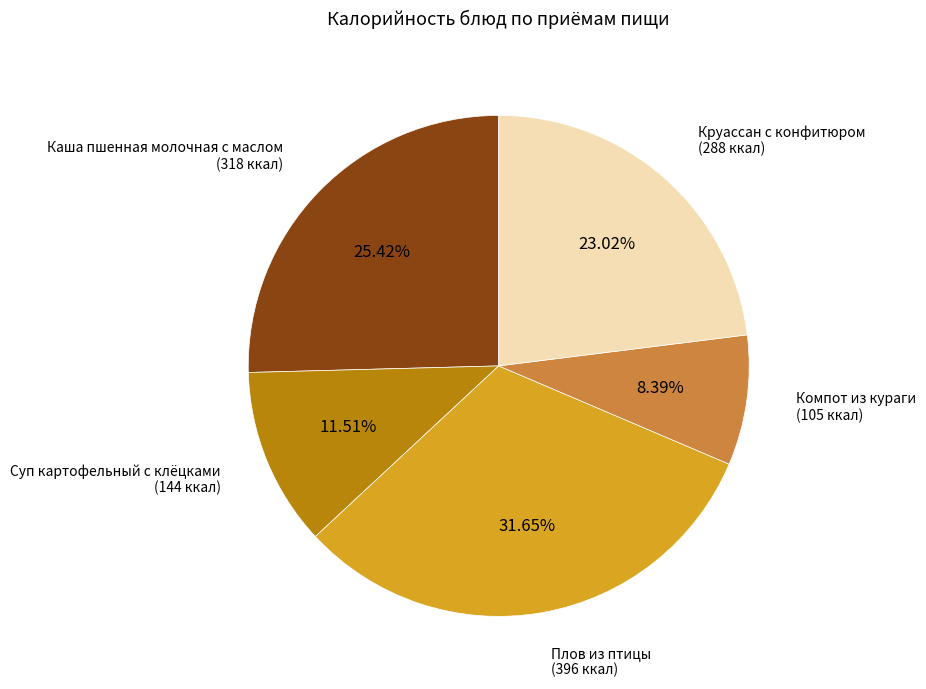

How many segments does this pie chart have?

5